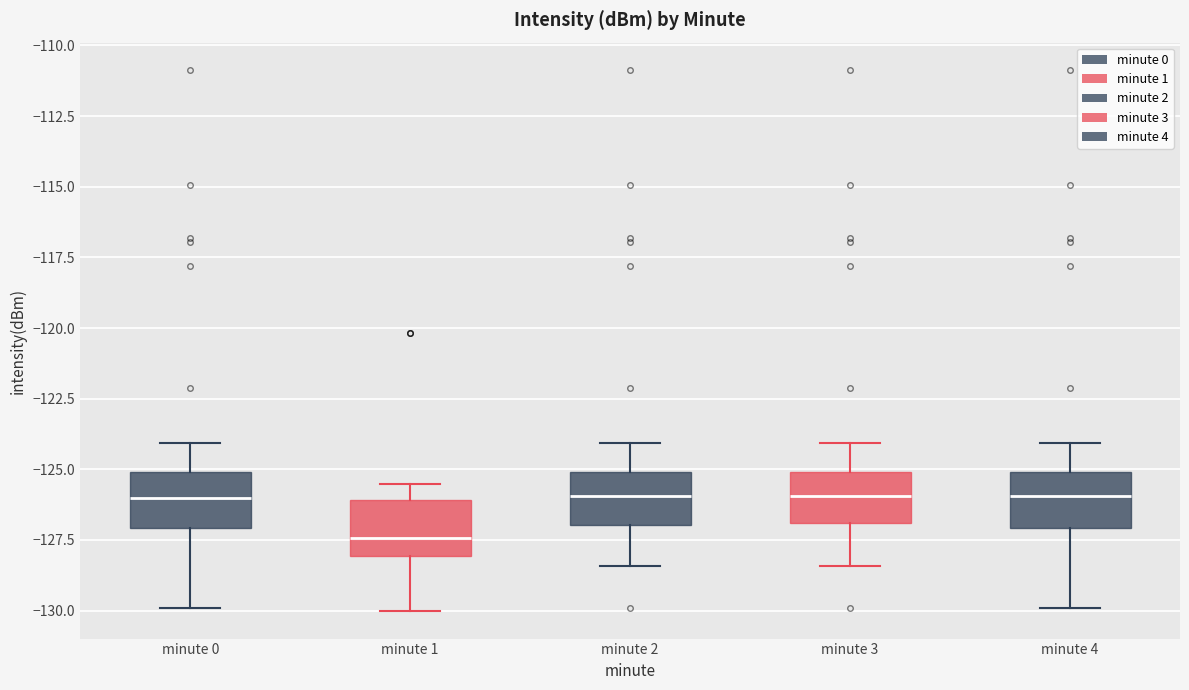

Reading left to right, transcribe this box plot: for each box, give where its median line is, the range the box spans, and where its two whiskers end, as read against the y-axis. The values are not printed on the chart, so give them approximately, as read against the axis.

minute 0: median -126.0, box -127.0 to -125.0, whiskers -130.0 to -124.0
minute 1: median -127.5, box -128.0 to -126.0, whiskers -130.0 to -125.5
minute 2: median -126.0, box -127.0 to -125.0, whiskers -128.5 to -124.0
minute 3: median -126.0, box -127.0 to -125.0, whiskers -128.5 to -124.0
minute 4: median -126.0, box -127.0 to -125.0, whiskers -130.0 to -124.0